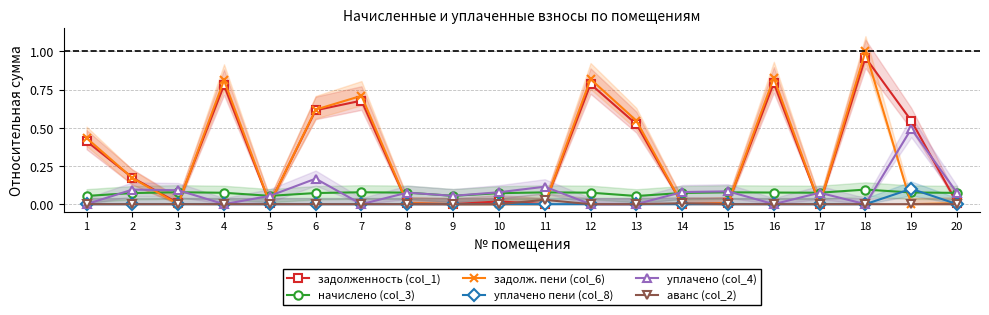

The value of задолж. пени (col_6) at 10 is -0.6. True or false?

False